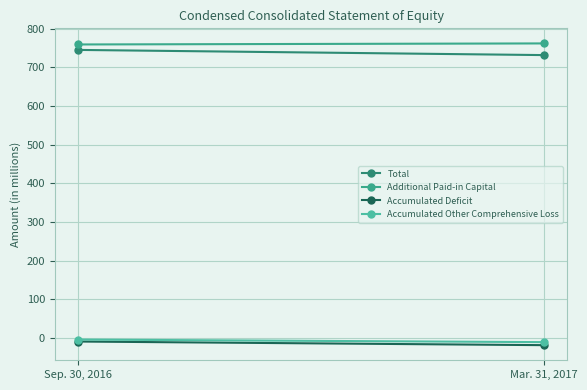

List the labels in order of Accumulated Deficit value, largest first.

Sep. 30, 2016, Mar. 31, 2017